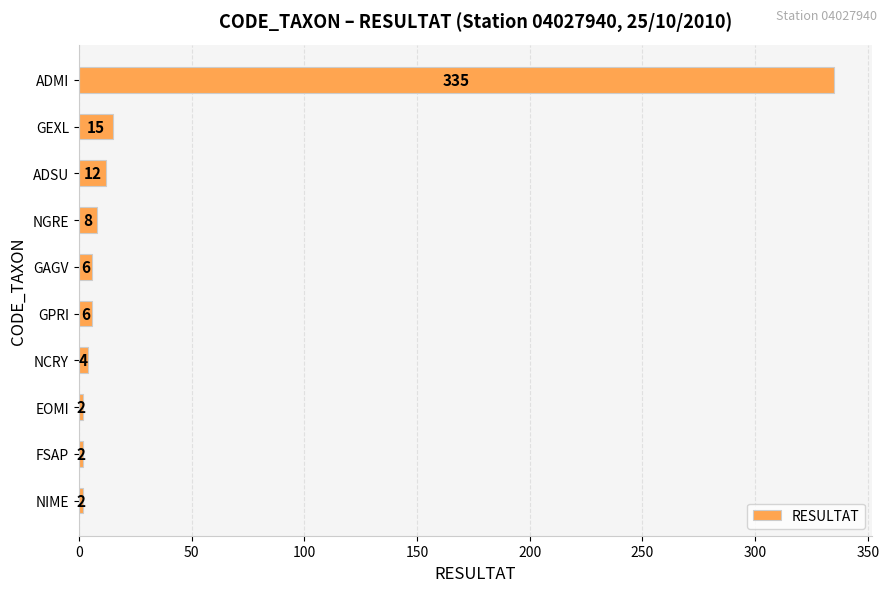

Reading bottom to top, what are all the values shown in this chart?

NIME=2	FSAP=2	EOMI=2	NCRY=4	GPRI=6	GAGV=6	NGRE=8	ADSU=12	GEXL=15	ADMI=335